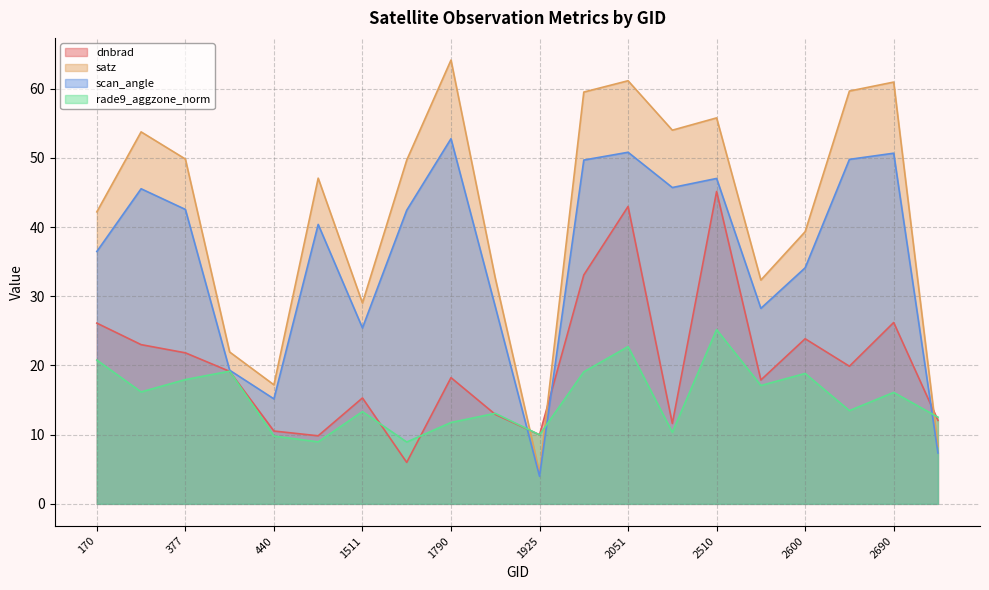

What is the total value across all series at 377?

132.1